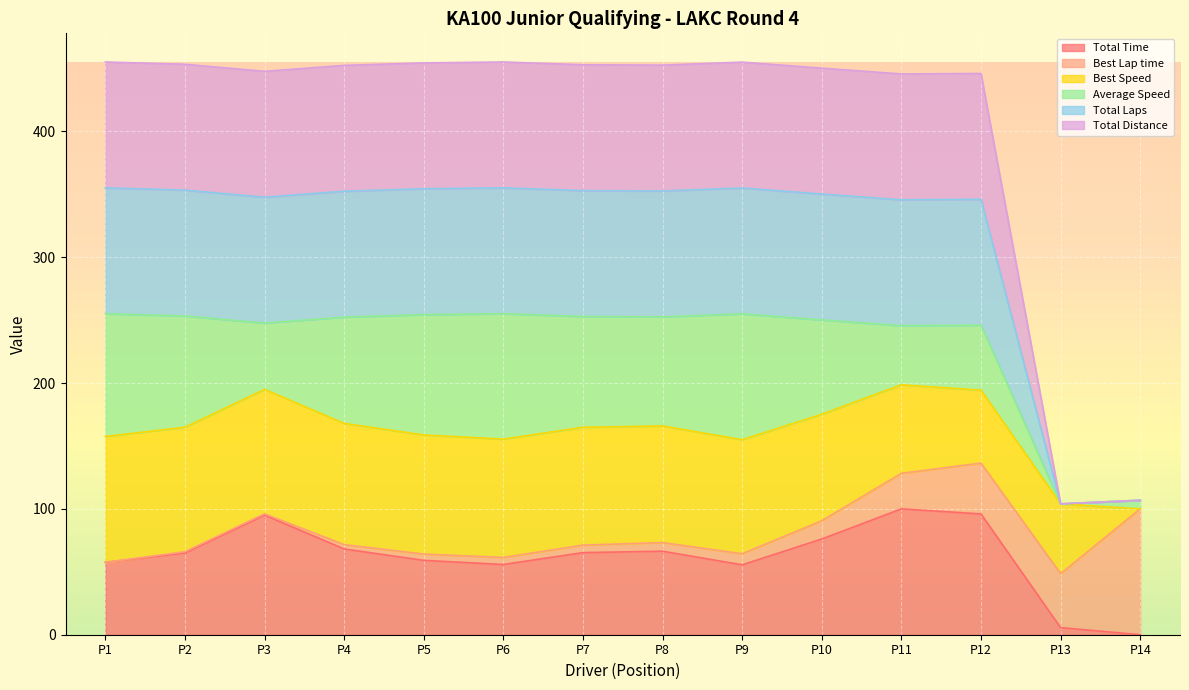

Which series has the widest spread of values?

Total Laps